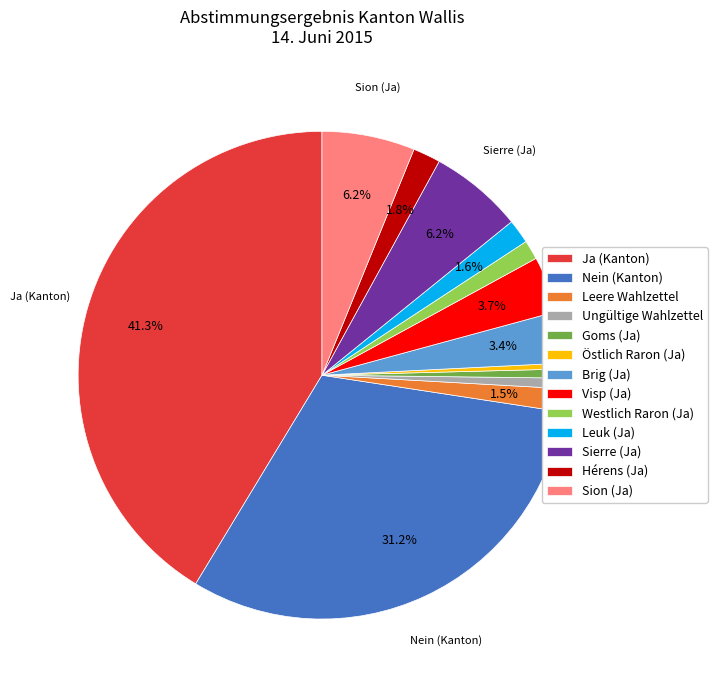

Which has a higher value, Sion (Ja) or Visp (Ja)?

Sion (Ja)